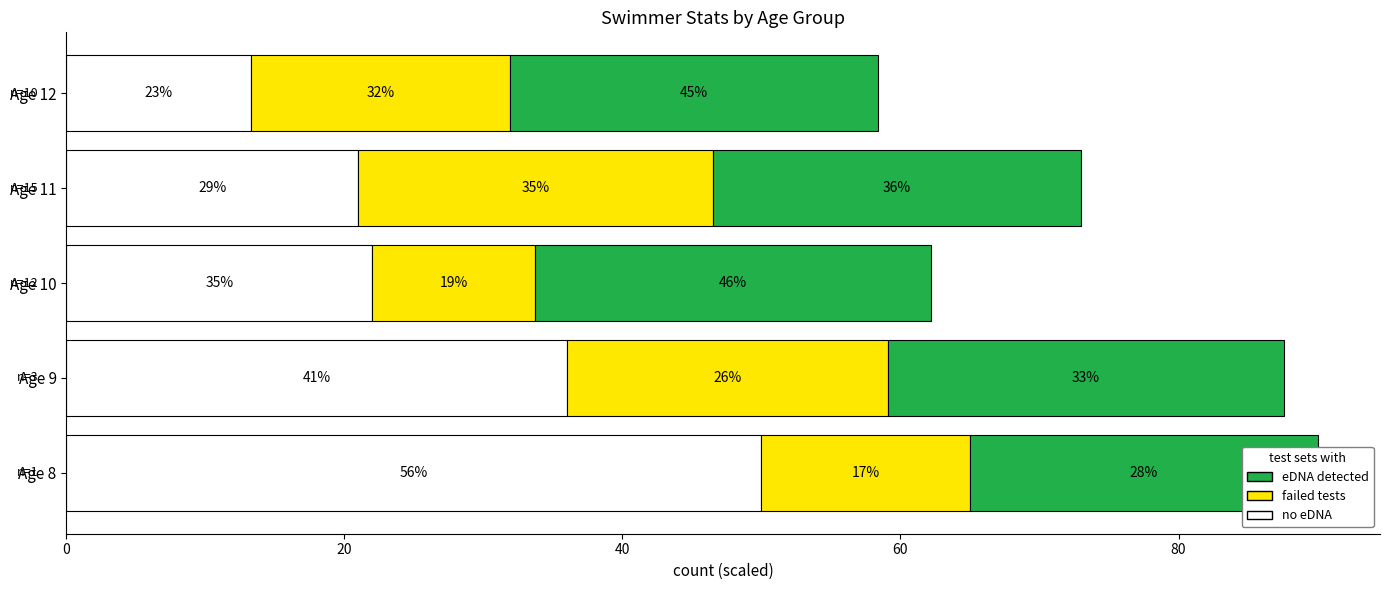

What is the difference between the maximum and minimum values in the eDNA detected series?

3.5